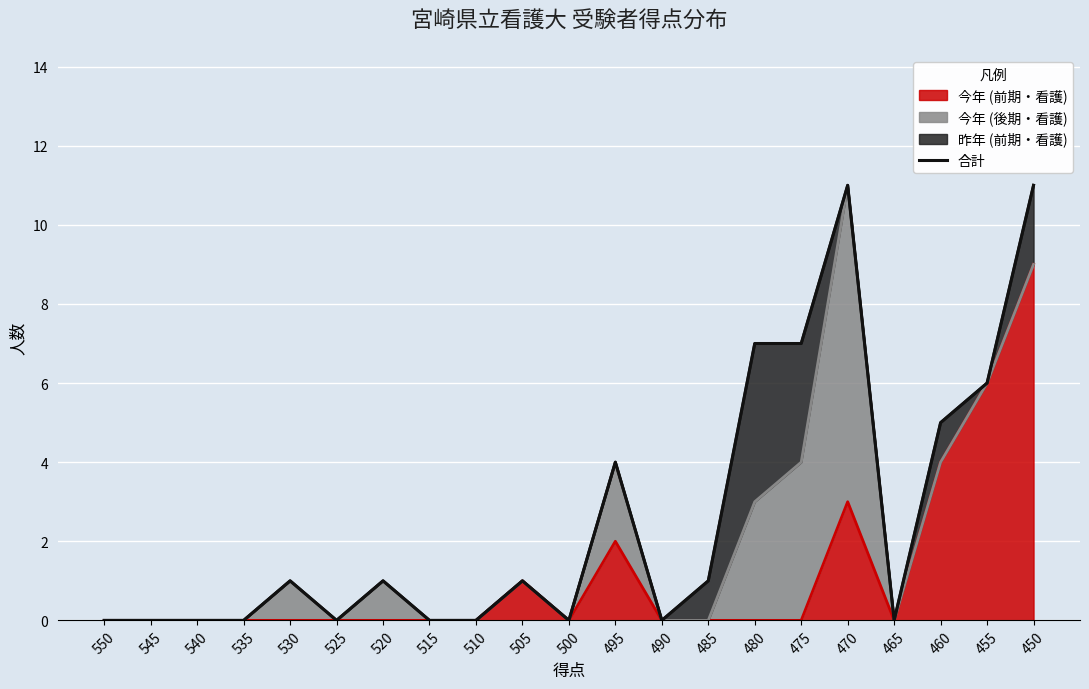

Where is the data nearest to the value 5?

460